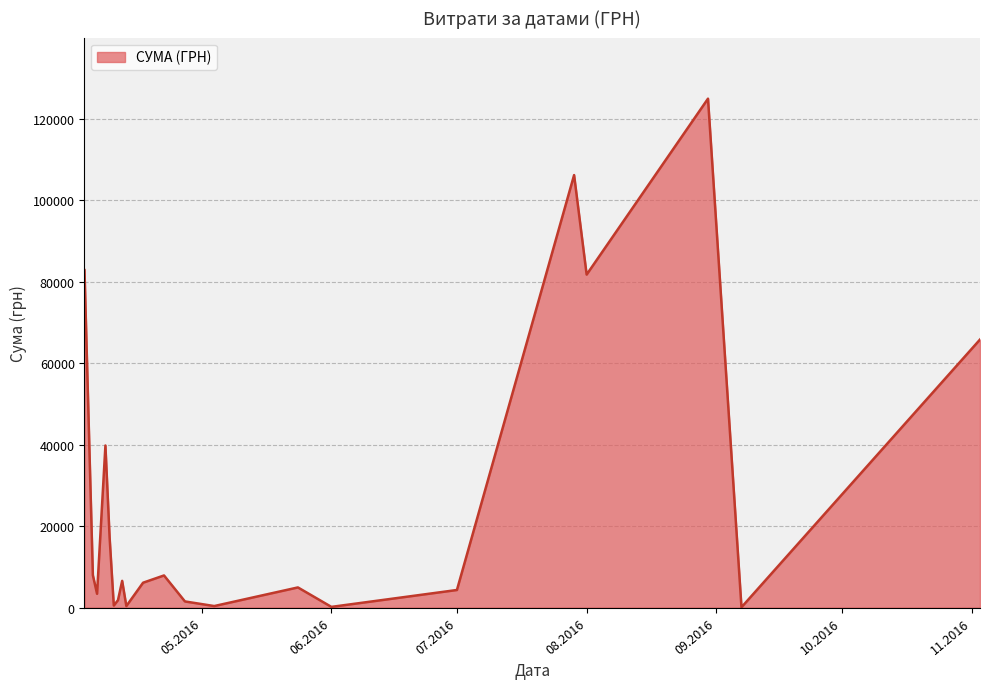

What is the greatest value displayed?

124904.8